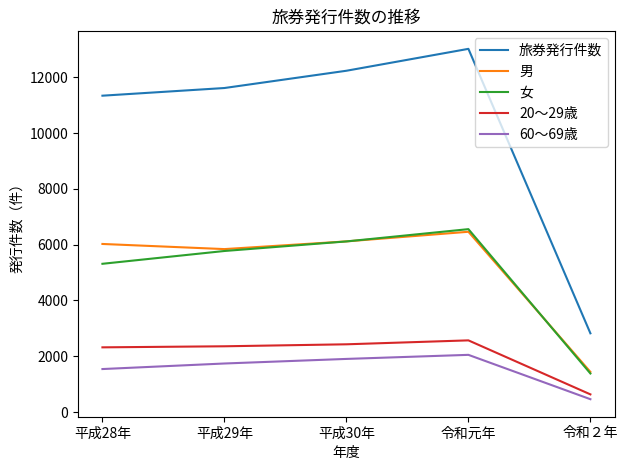

What is the maximum value for 女?

6557